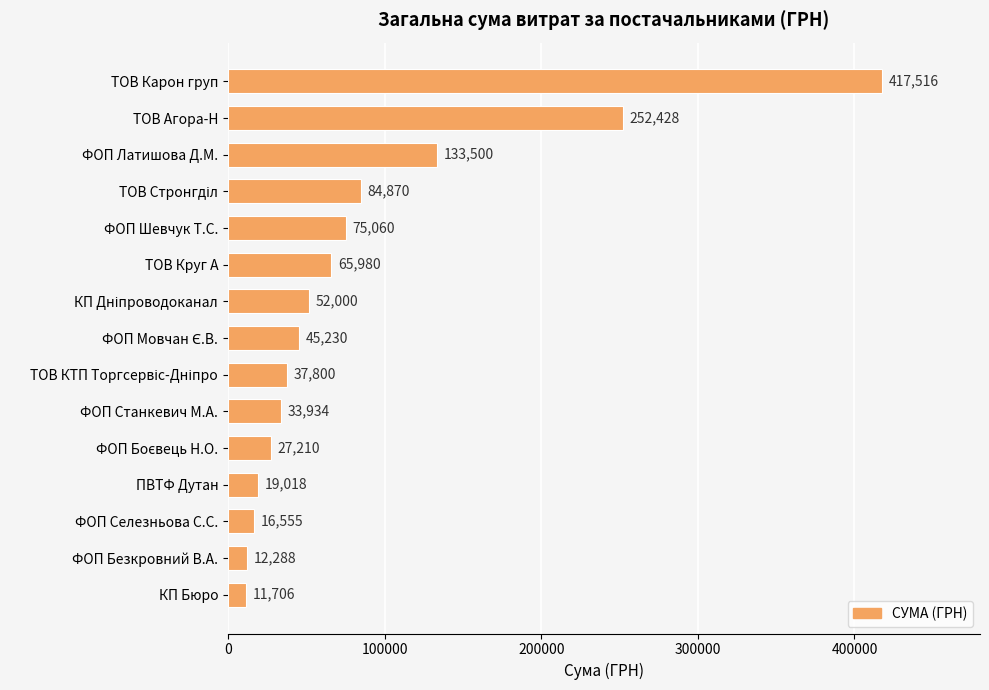

What is the difference between the maximum and second lowest values?

405227.7